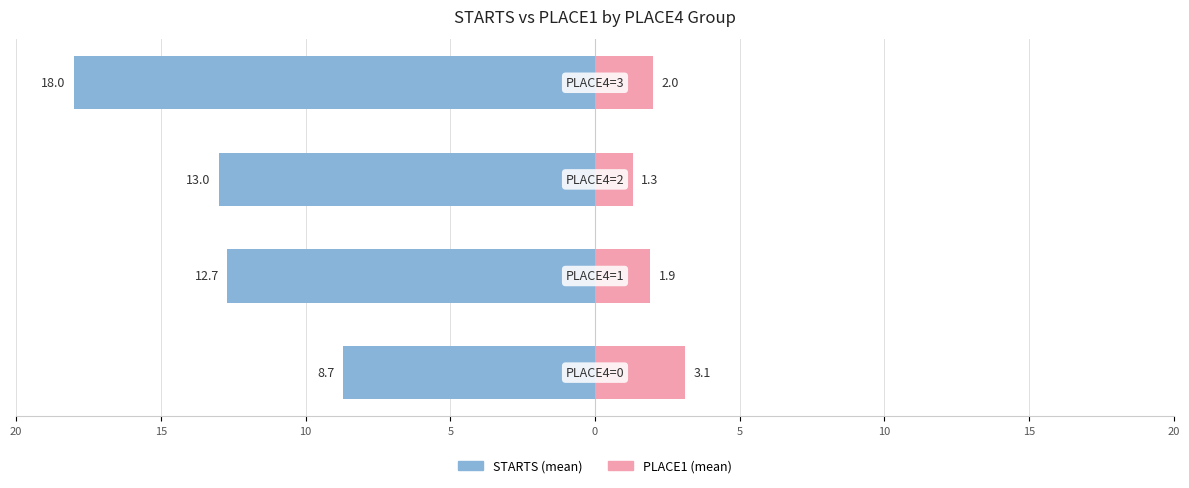

Is the value of STARTS at 5 greater than the value of PLACE1 at 10?

No